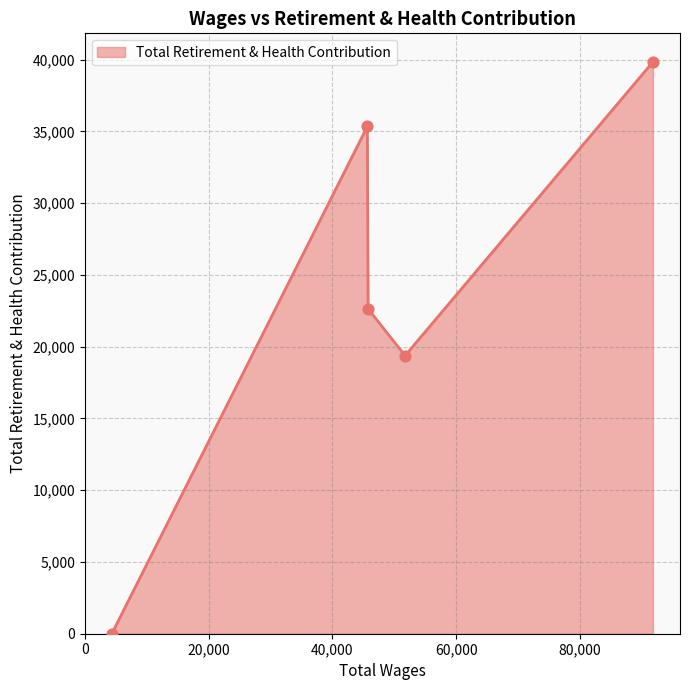

What is the average value?

23437